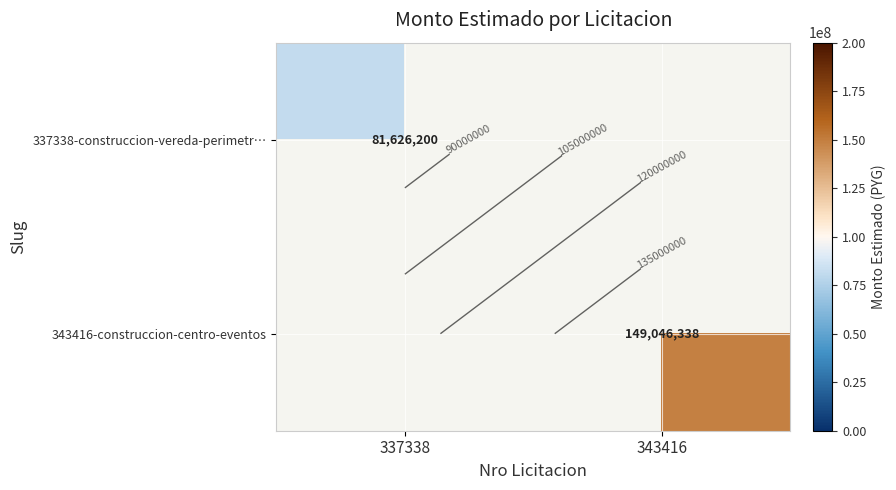

Rank the series by their average value, from highest to lowest.

343416-construccion-centro-eventos, 337338-construccion-vereda-perimetr…